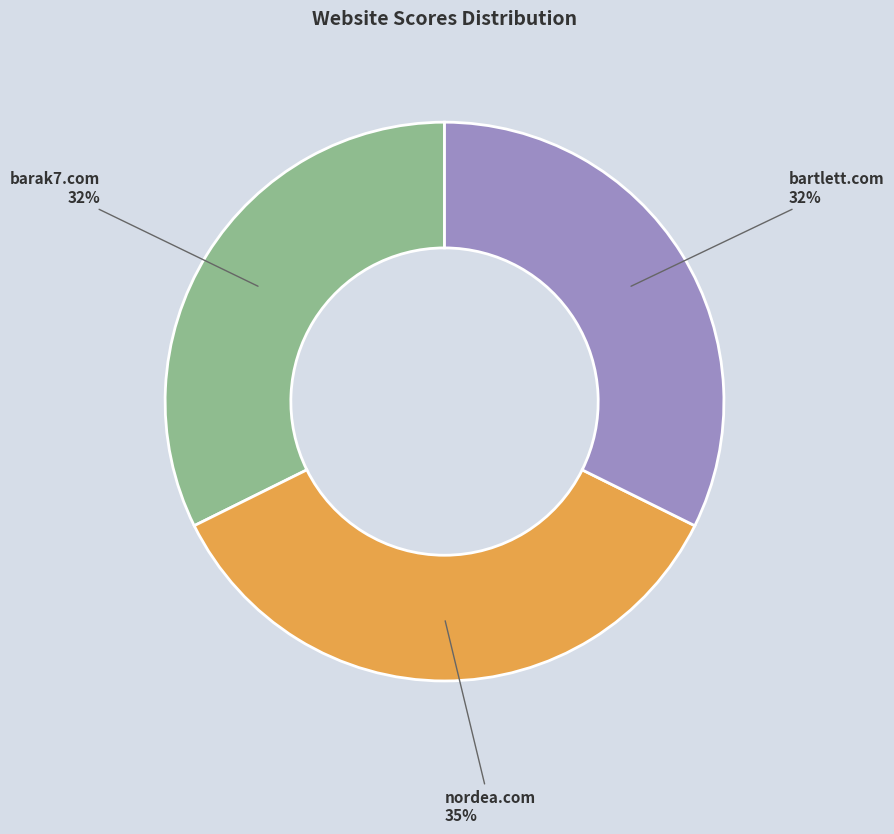

To the nearest percent, what is the difference between the barak7.com and nordea.com slice percentages?

3%